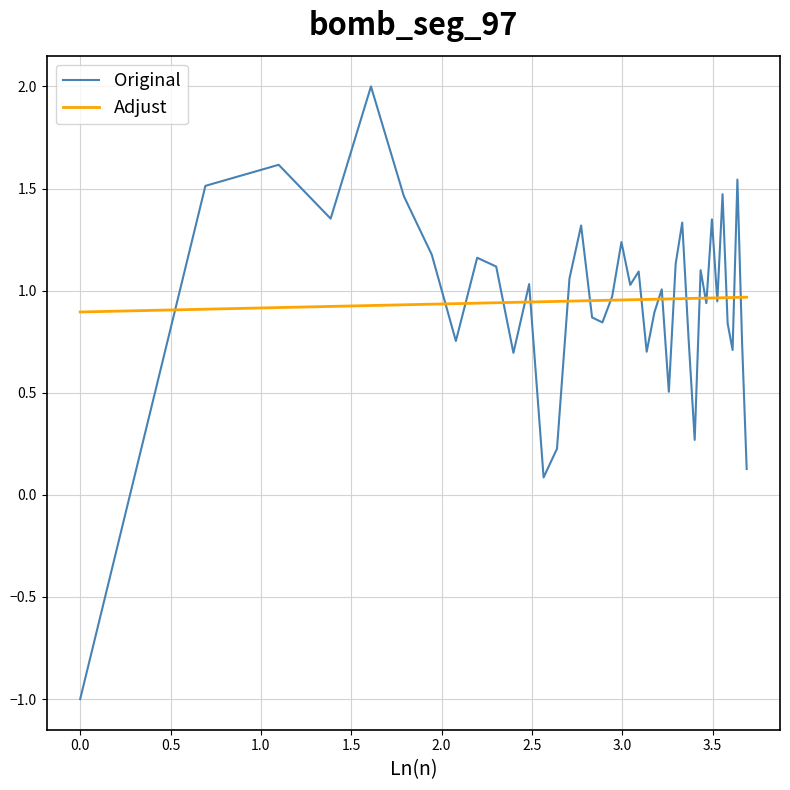

How many categories are shown in the chart?

40